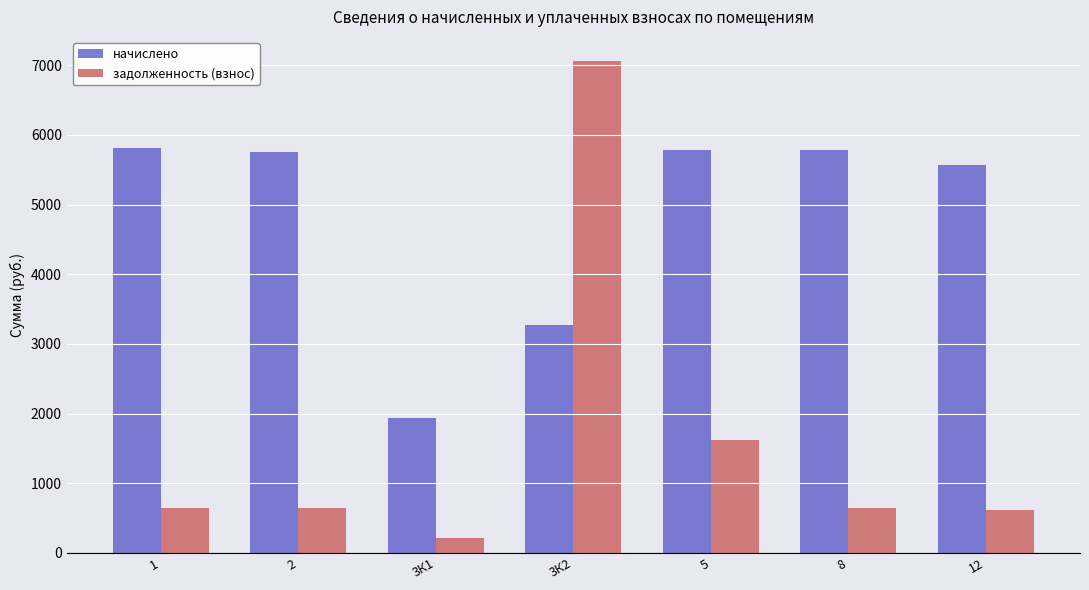

How many groups of bars are there?

7